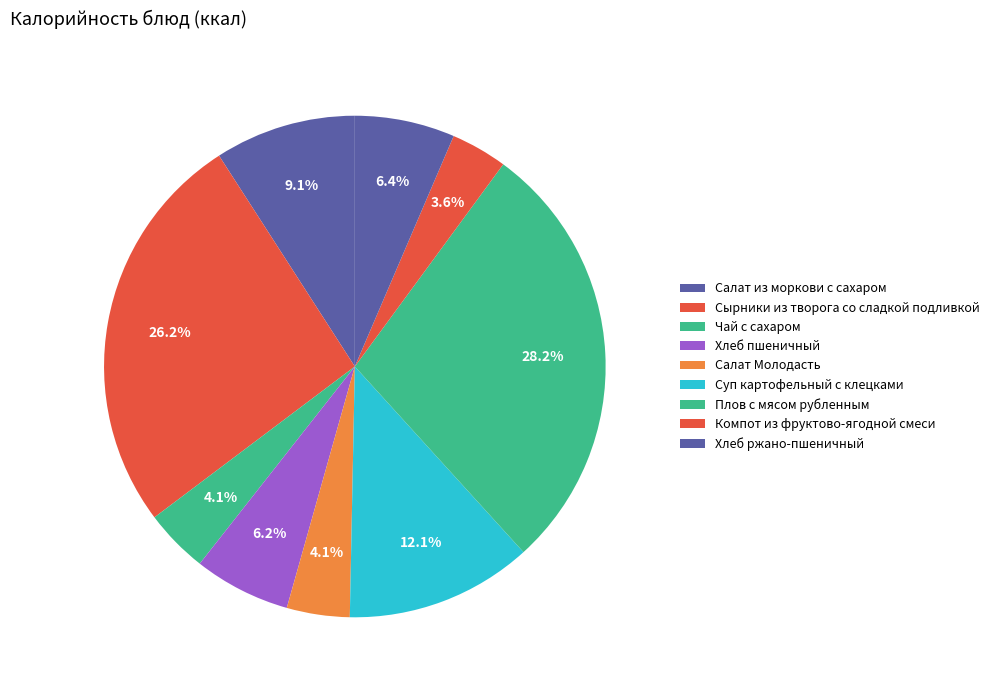

Which slice is the largest?

Плов с мясом рубленным